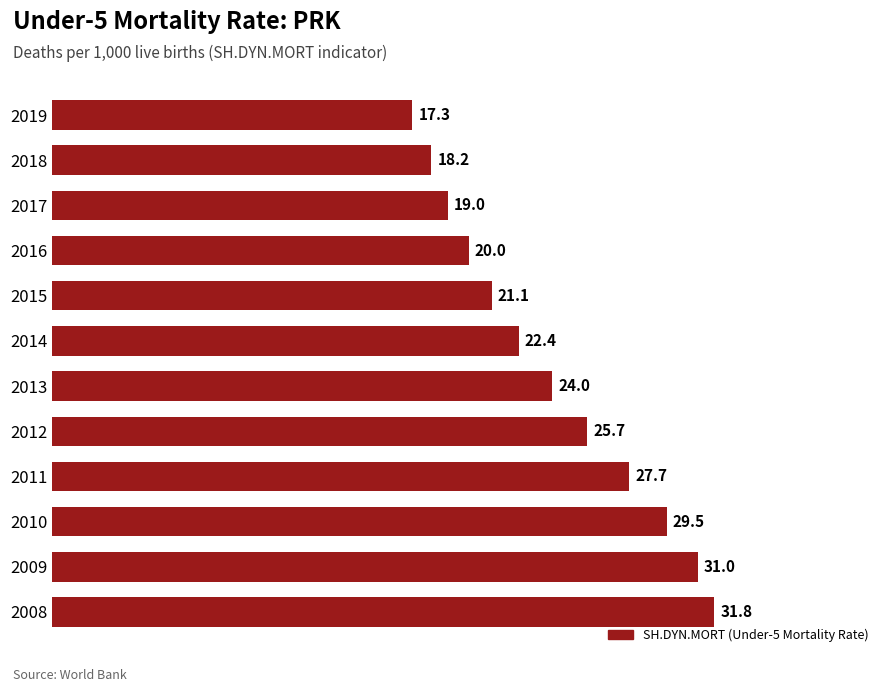

List the labels in order of value, largest first.

2008, 2009, 2010, 2011, 2012, 2013, 2014, 2015, 2016, 2017, 2018, 2019